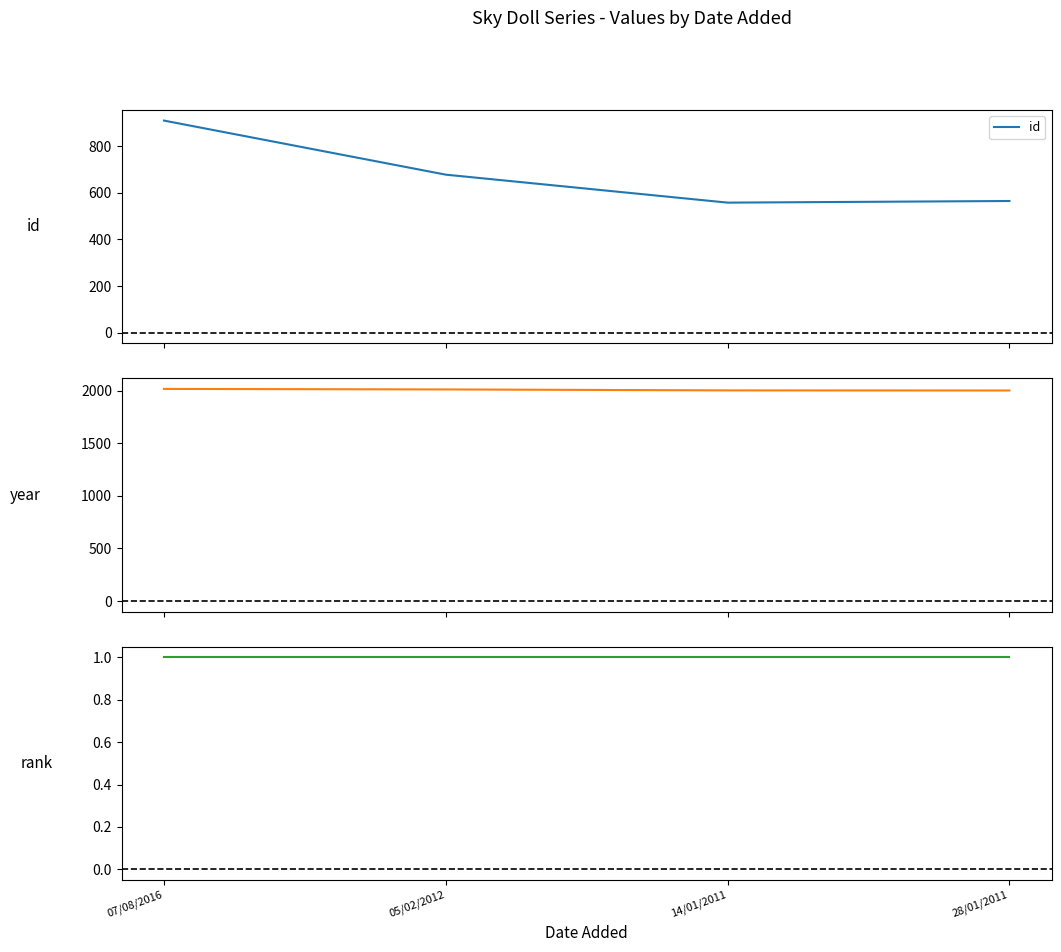

The value of year at 05/02/2012 is 3240. True or false?

False